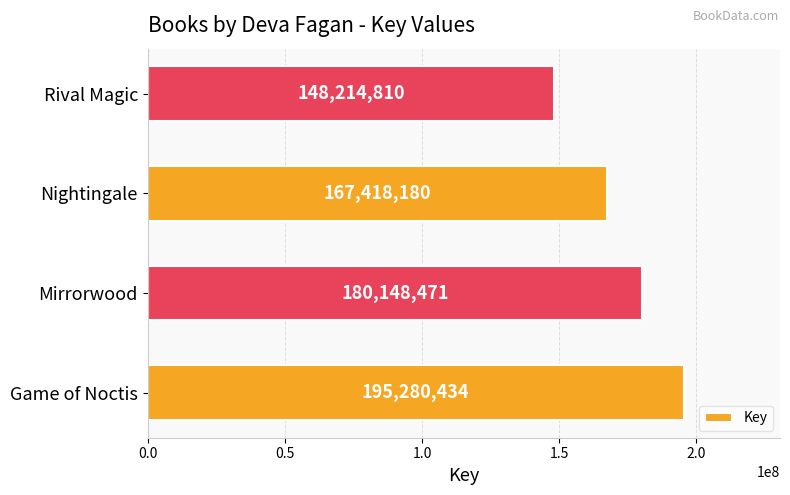

What is the smallest value displayed?

148214810